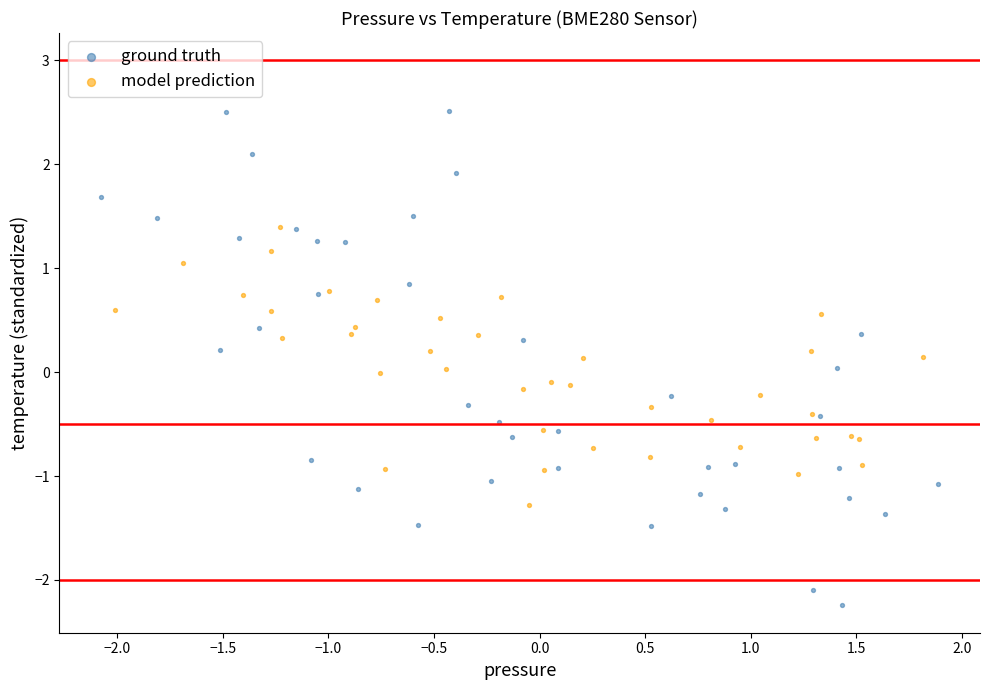

Which series reaches the maximum Y coordinate?

ground truth